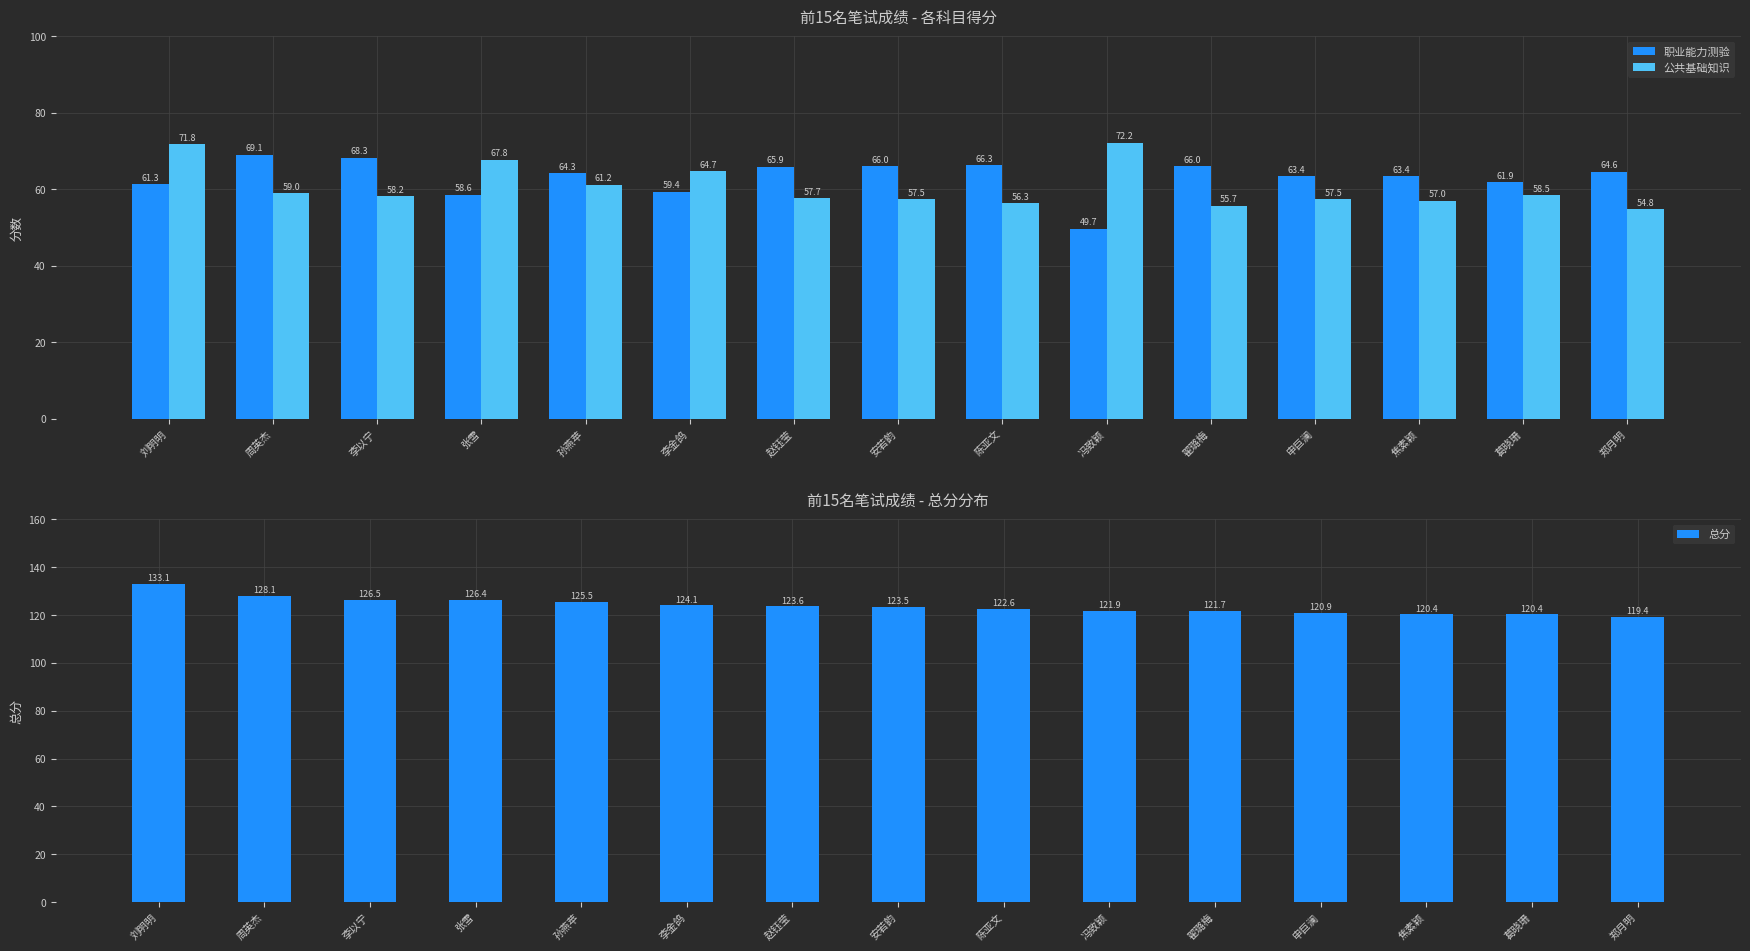

What is the sum of all 职业能力测验 values?

948.2